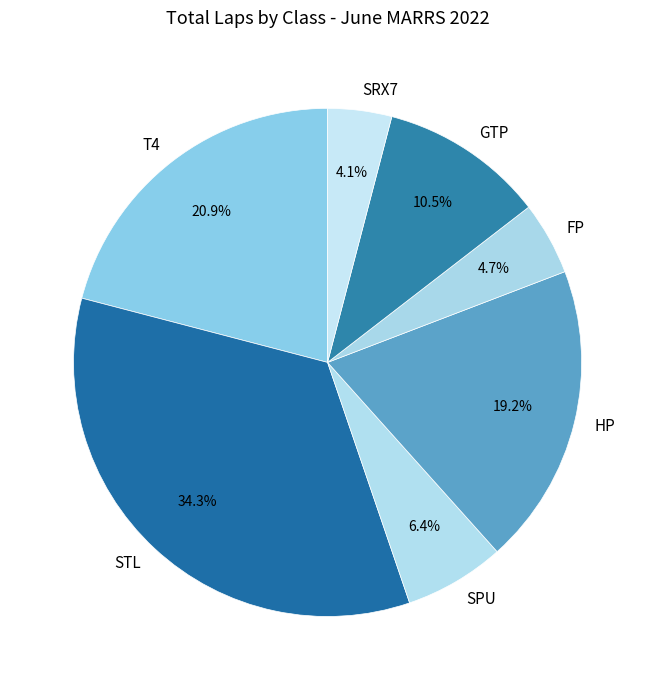

How many slices are in this pie chart?

7